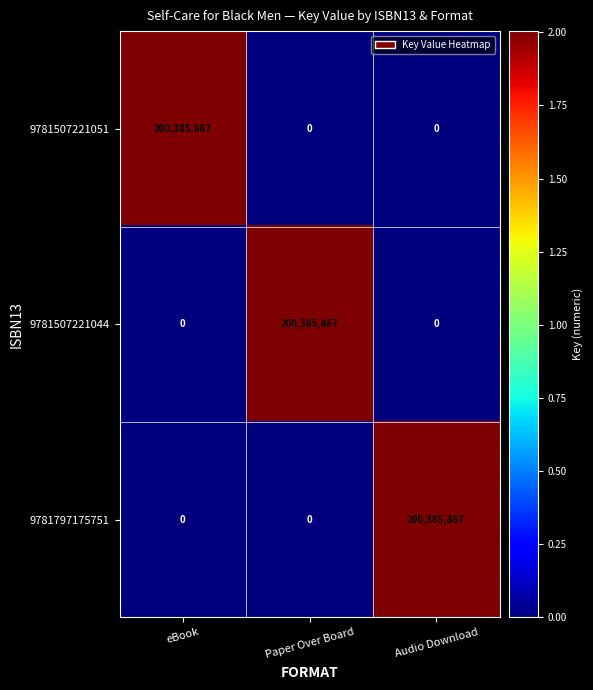

What is the highest value of the 9781507221044 series?

200385867